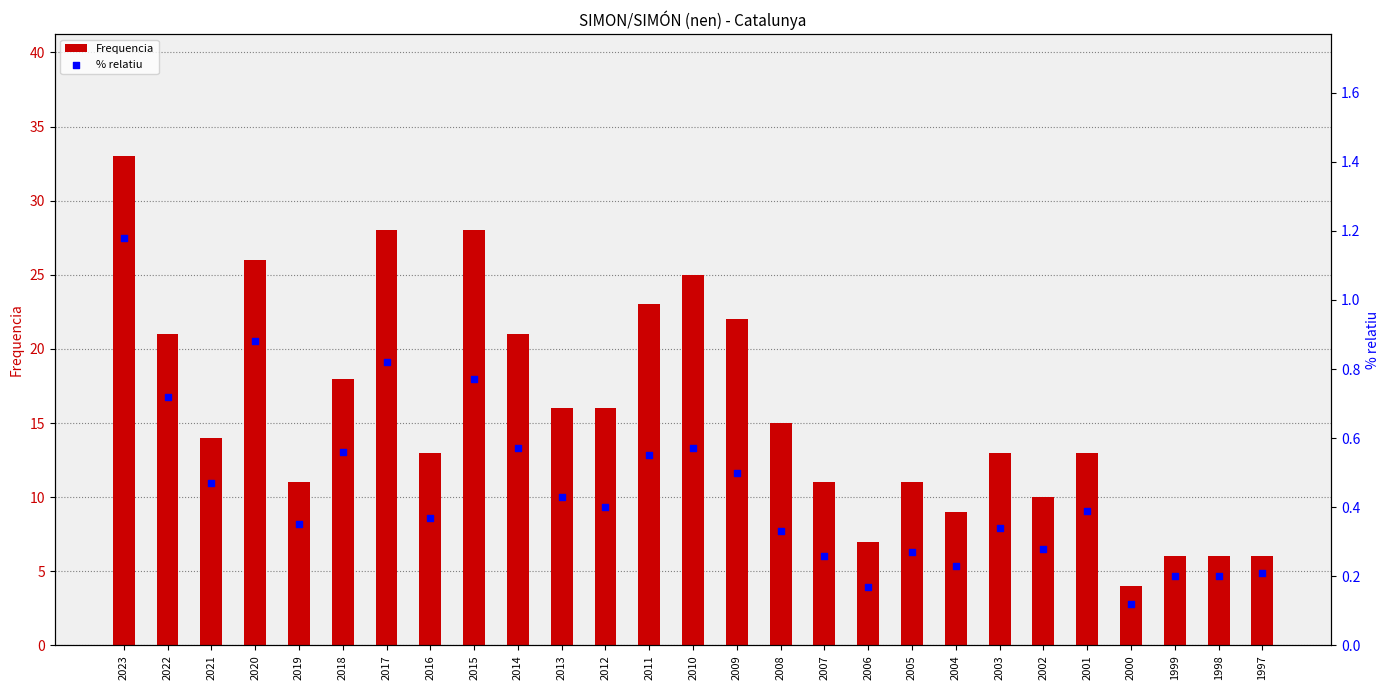

Which series has the largest Y range (max minus min)?

Frequencia